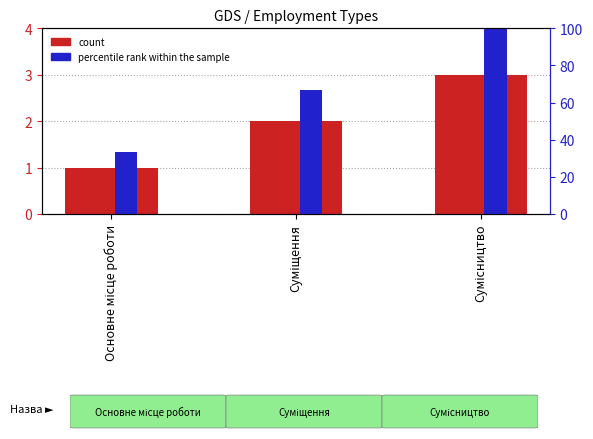

Which category has the highest value in the percentile rank within the sample series?

Сумісництво